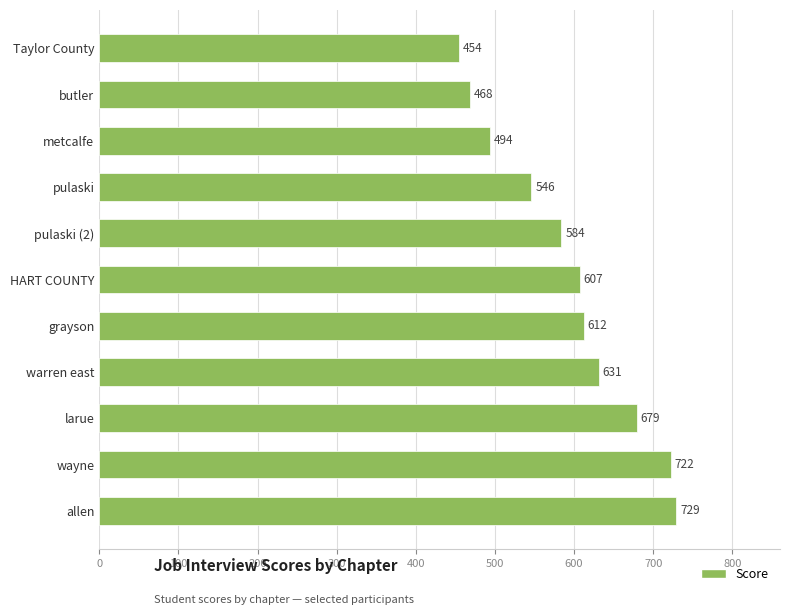

Does the chart contain any negative values?

No